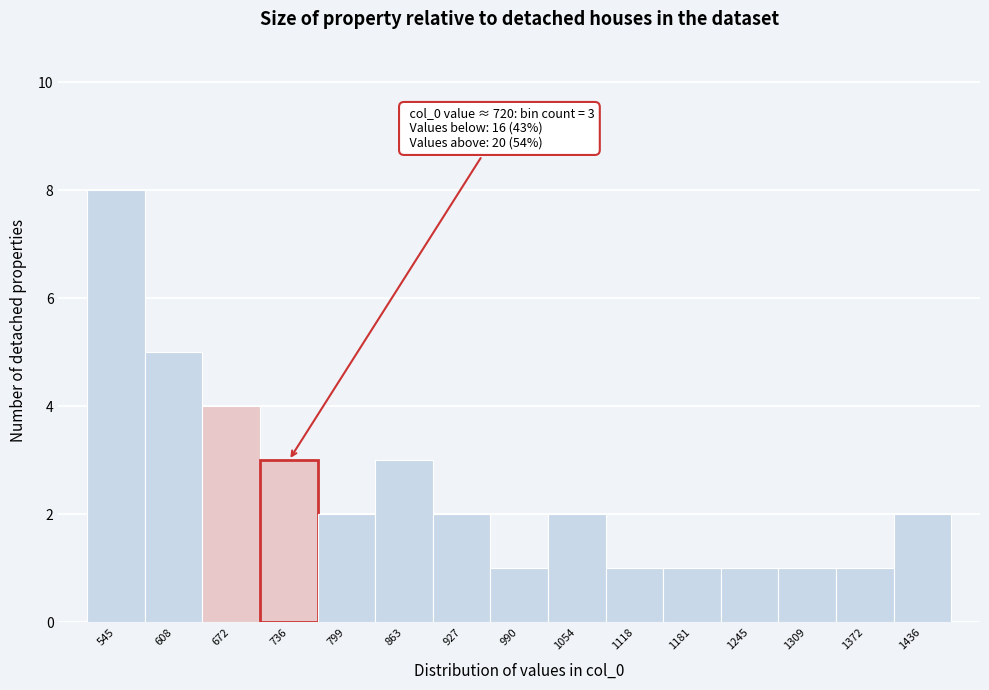

Reading right to left, list all the values displayed in this chart.

2	1	1	1	1	1	2	1	2	3	2	3	4	5	8